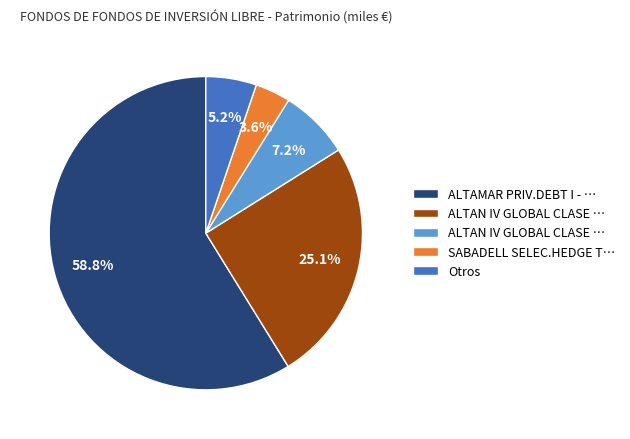

Does any single category account for the majority?

Yes